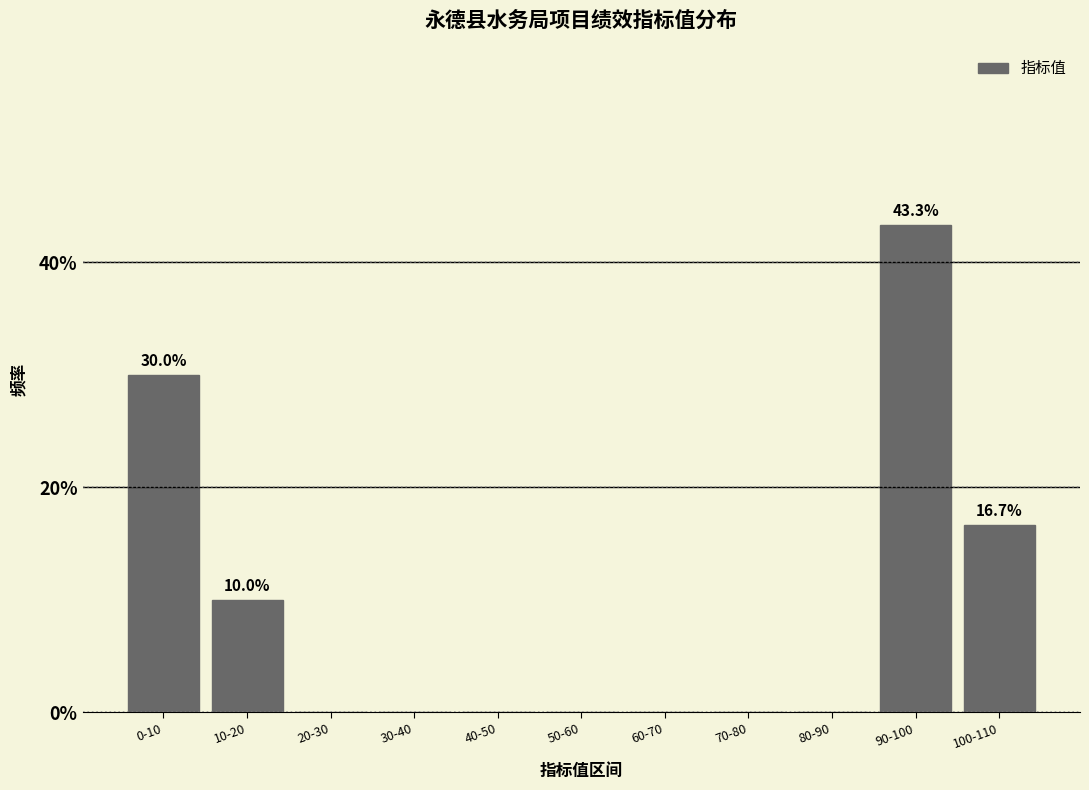

Reading left to right, transcribe all the data shown in this chart.

0-10=30.0	10-20=10.0	20-30=0.0	30-40=0.0	40-50=0.0	50-60=0.0	60-70=0.0	70-80=0.0	80-90=0.0	90-100=43.3	100-110=16.7